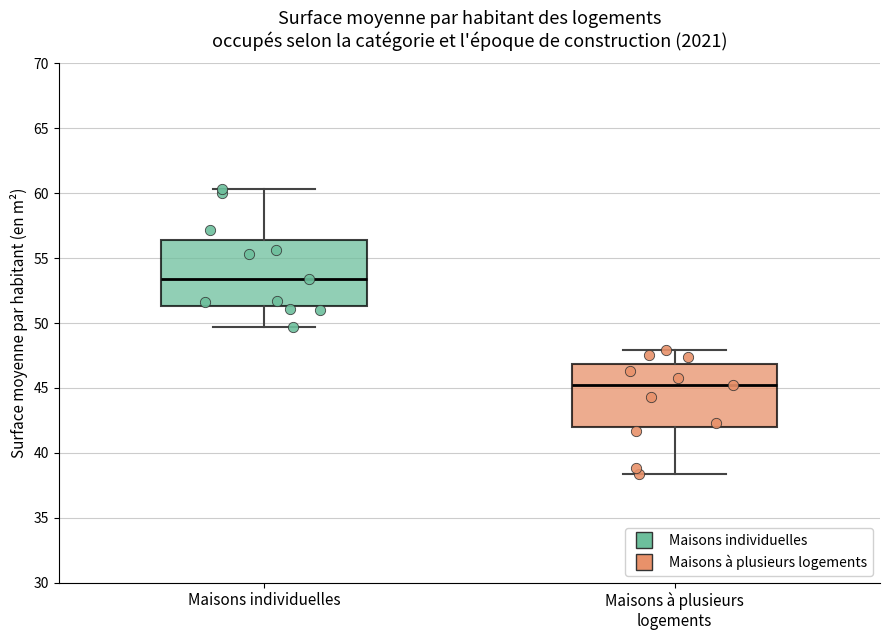

Reading left to right, transcribe this box plot: for each box, give where its median line is, the range the box spans, and where its two whiskers end, as read against the y-axis. The values are not printed on the chart, so give them approximately, as read against the axis.

Maisons individuelles: median 53.5, box 51.5 to 56.5, whiskers 49.5 to 60.5
Maisons à plusieurs logements: median 45.0, box 42.0 to 47.0, whiskers 38.5 to 48.0